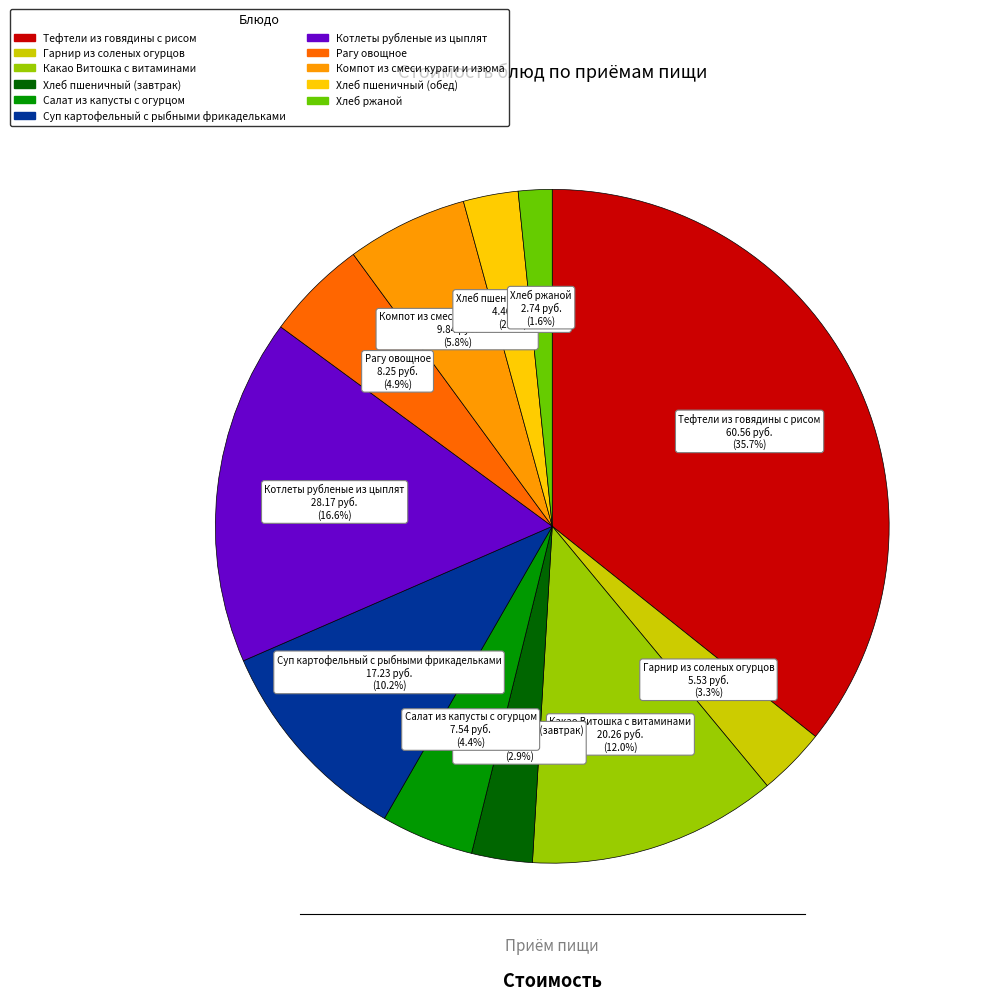

Is Суп картофельный с рыбными фрикадельками the majority of the pie?

No